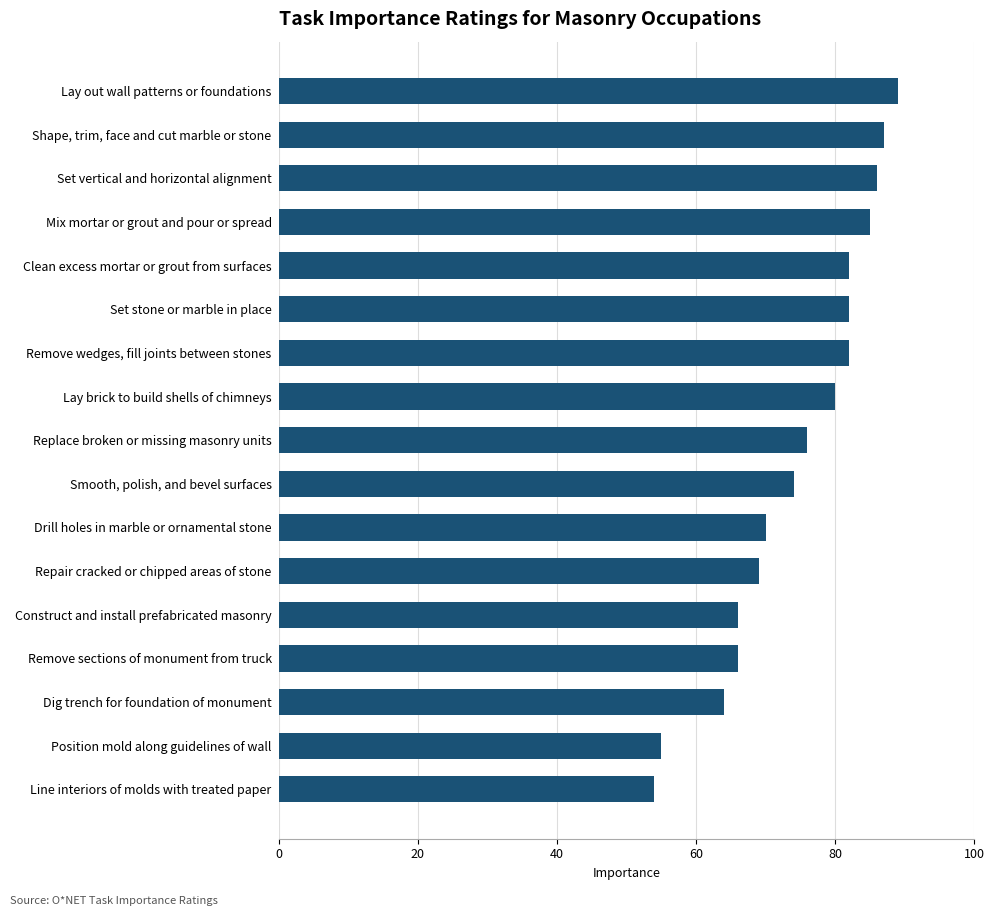

What is the change in value from Position mold along guidelines of wall to Repair cracked or chipped areas of stone?

+14